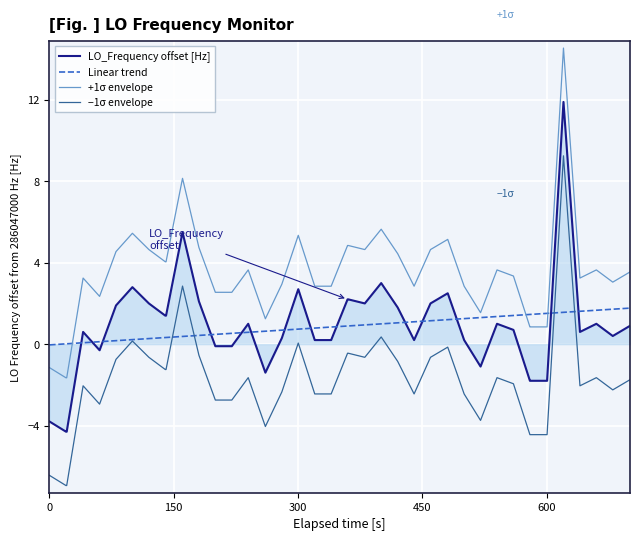

What is the maximum value for +1σ envelope?

14.5